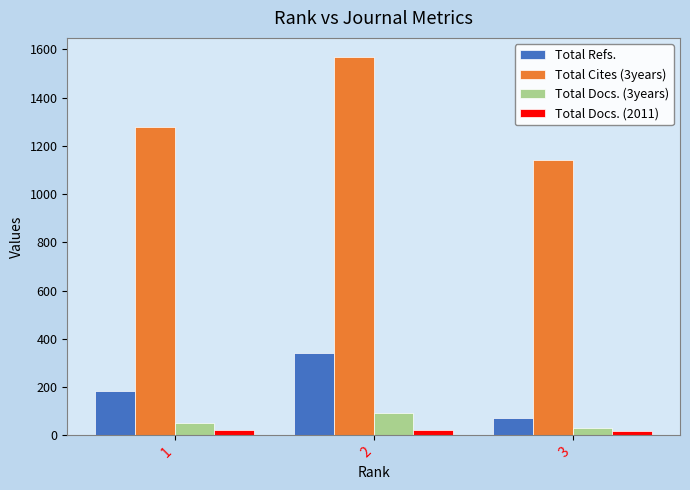

Count the Total Cites (3years) values in the range 1141 to 1569.

3